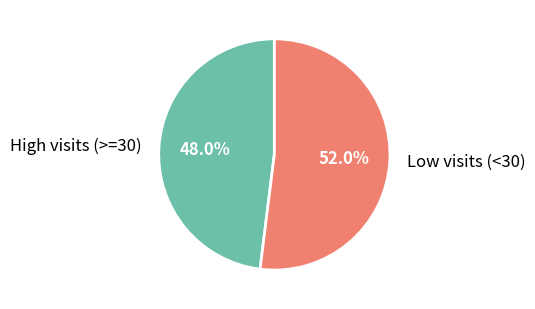

Which has a higher value, High visits (>=30) or Low visits (<30)?

Low visits (<30)